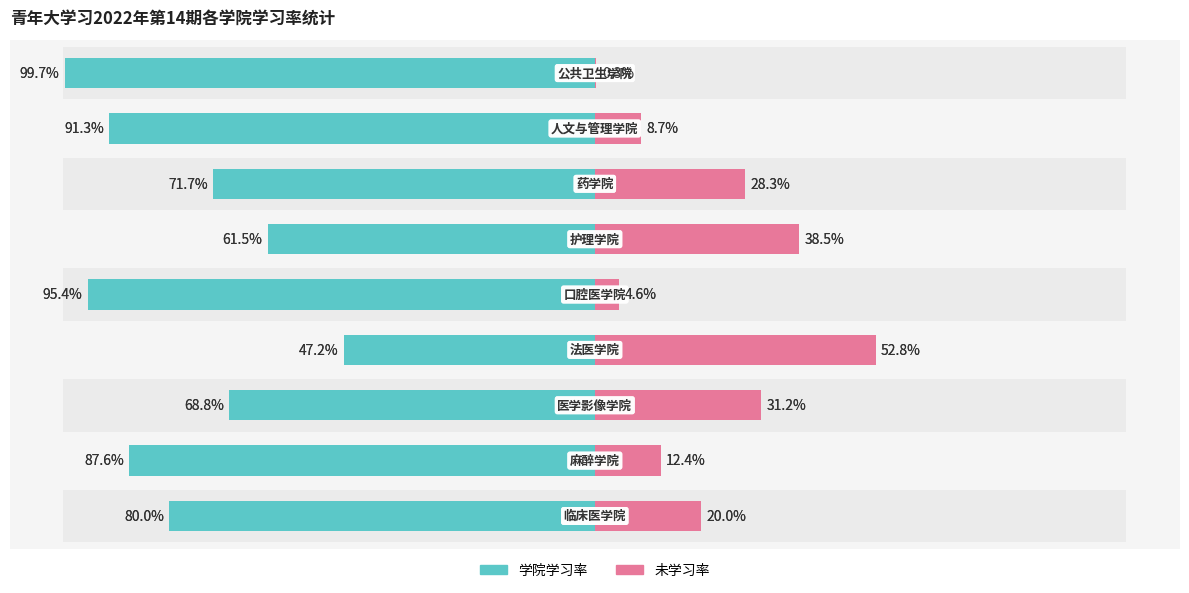

Which series has the widest spread of values?

学院学习率